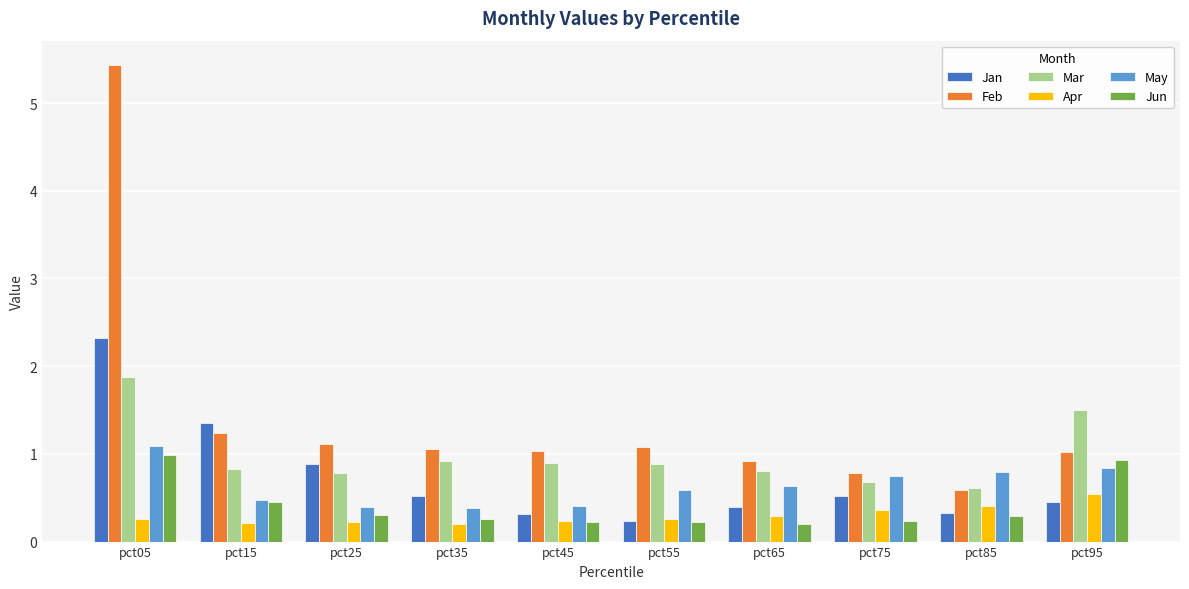

What is the spread (max minus min) of values at pct95?

1.1